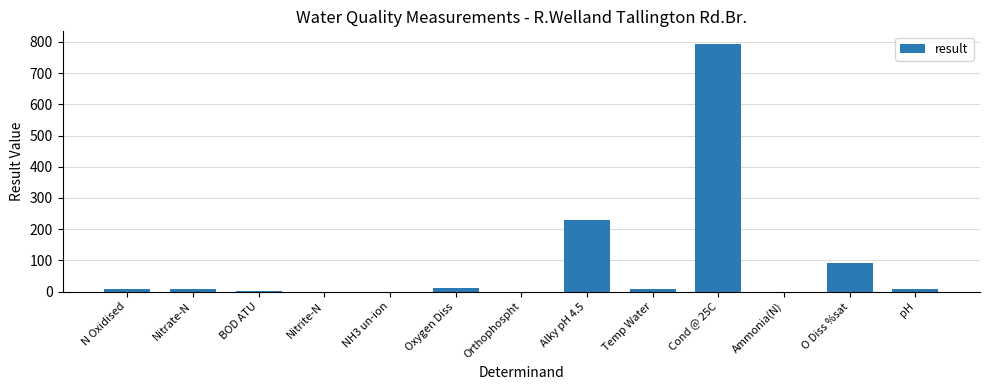

What is the greatest value displayed?

794.0